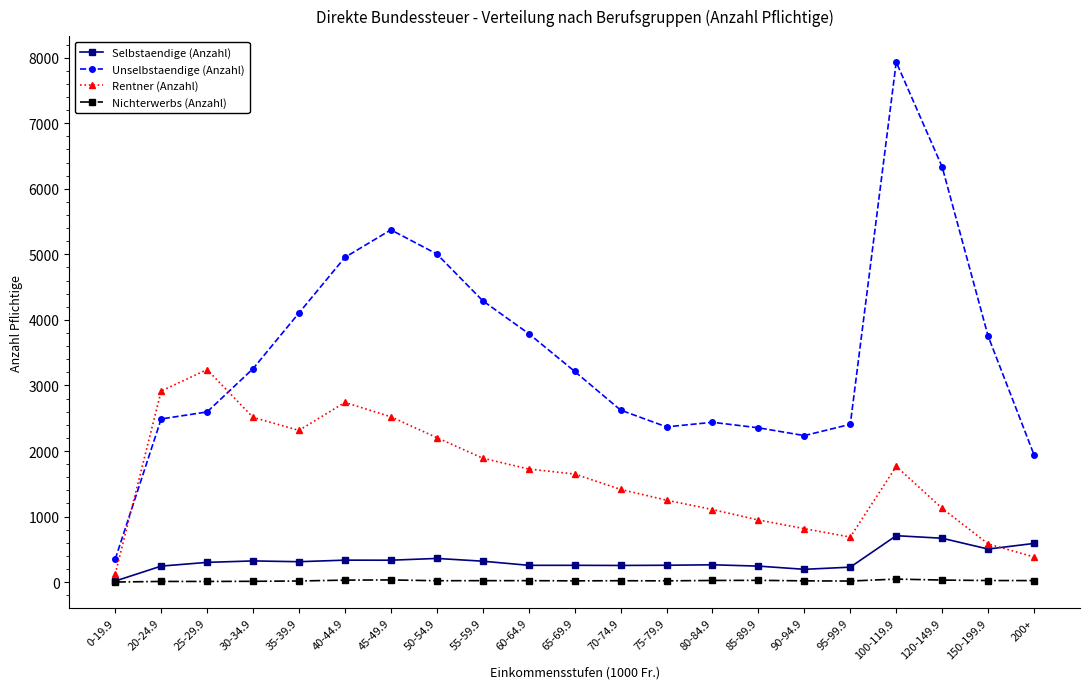

At how many categories does at least one series exceed 2133?

19